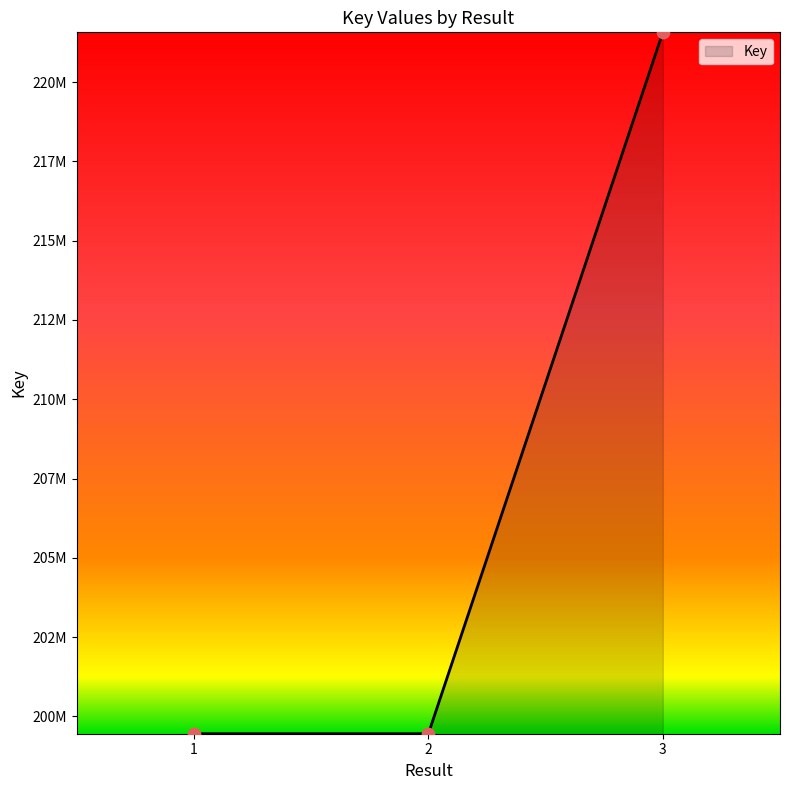

Which has a higher value, 2 or 3?

3